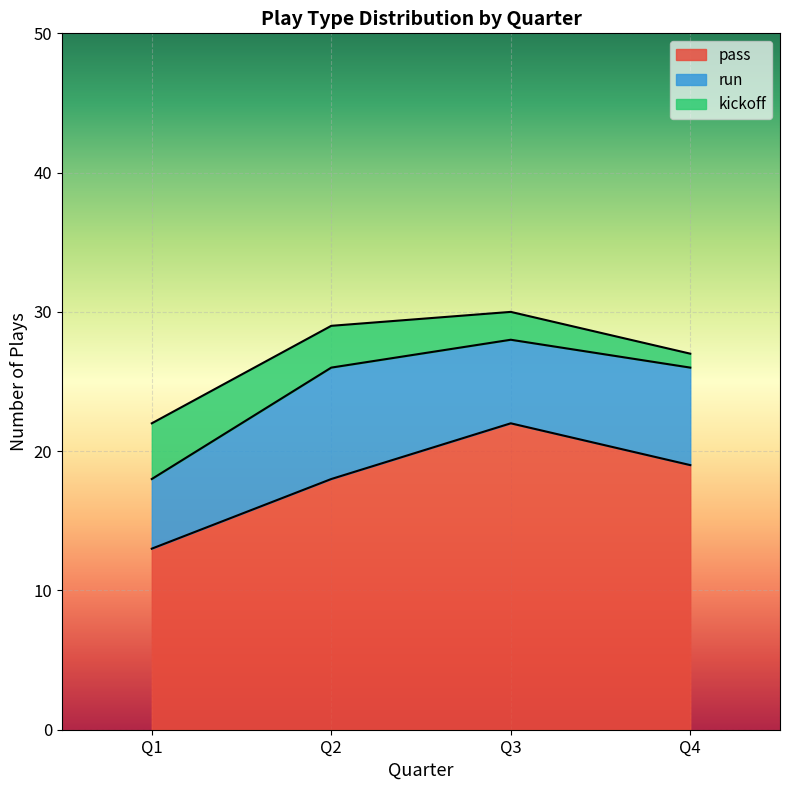

At which label does kickoff first exceed 3?

Q1